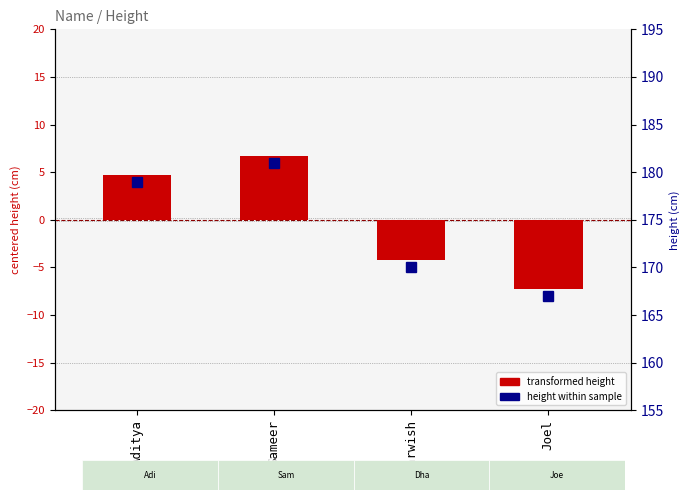

What is the difference between the height within sample values at Dharwish and Aditya?

9.0